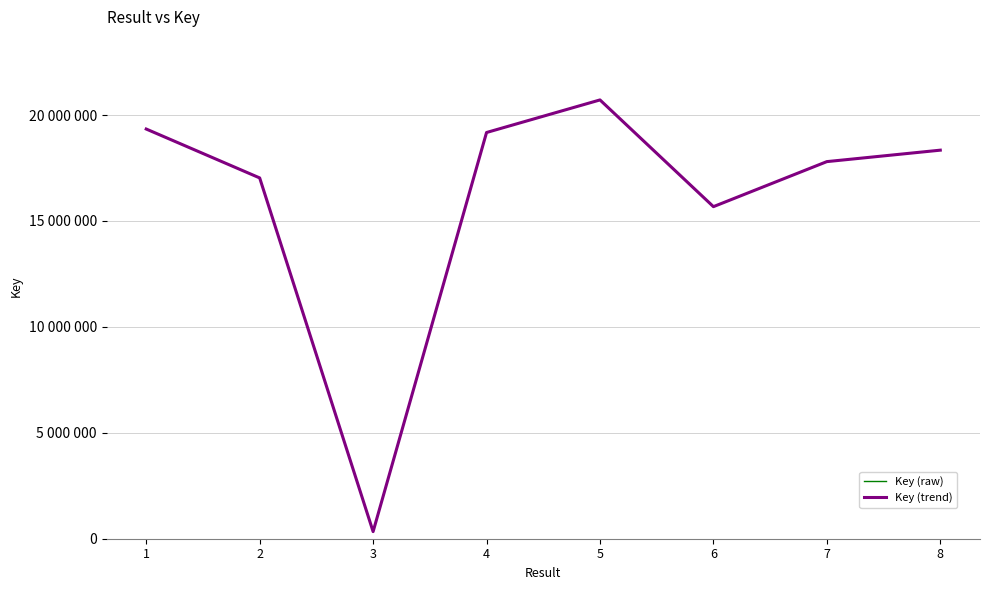

Does the chart have visible grid lines?

Yes